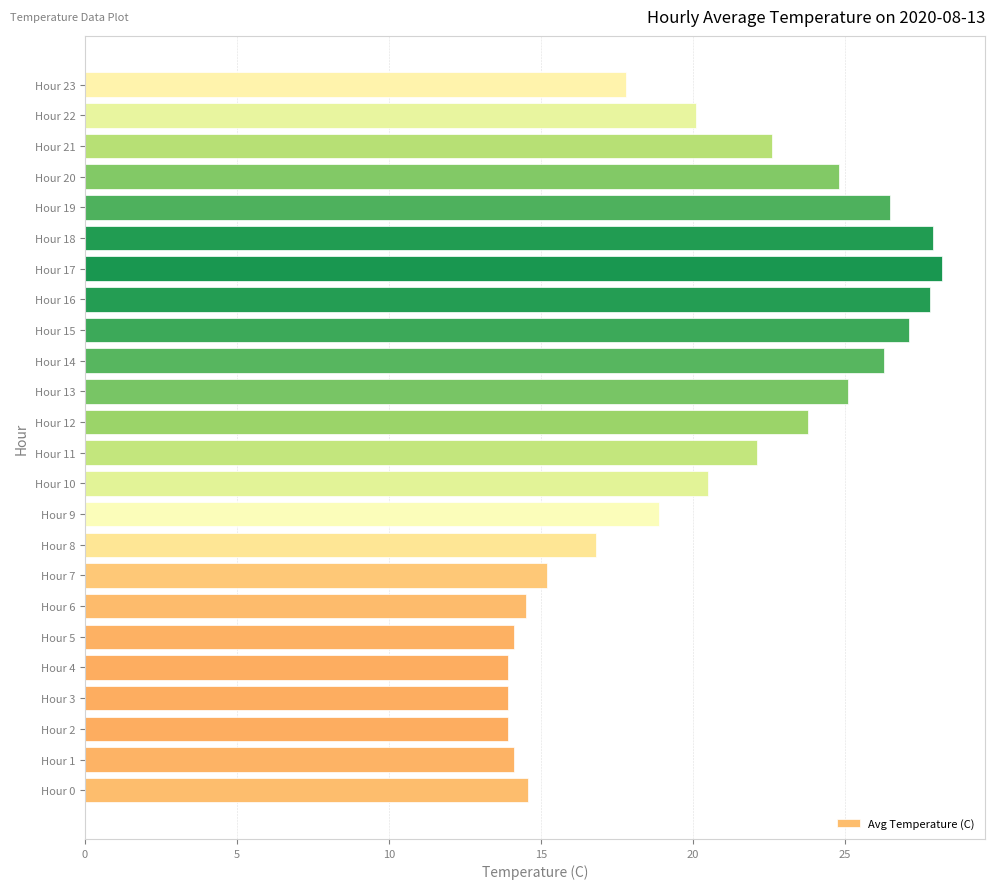

The value at Hour 12 is 23.8. True or false?

True